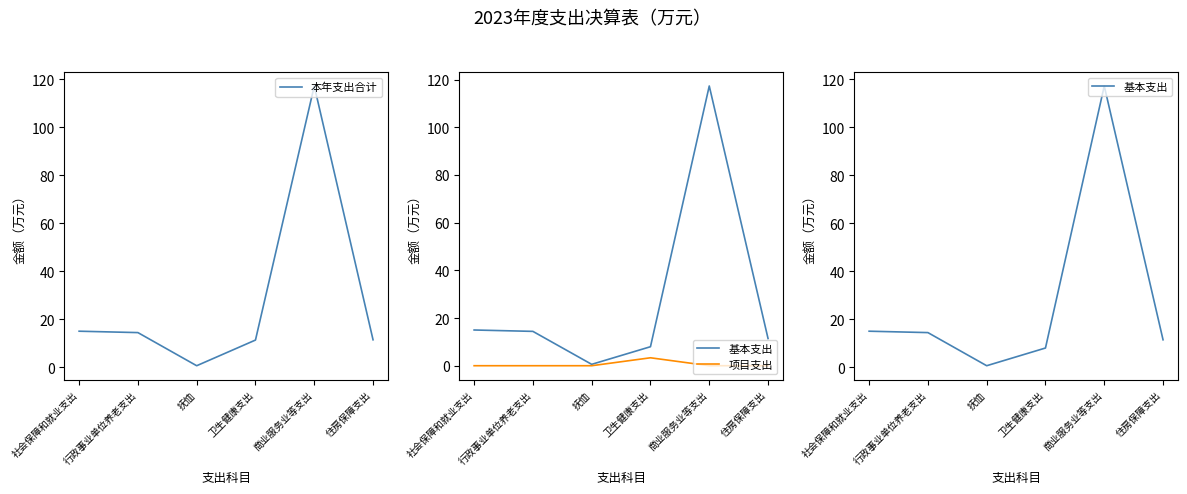

Between 抚恤 and 商业服务业等支出, which series saw the biggest shift?

本年支出合计